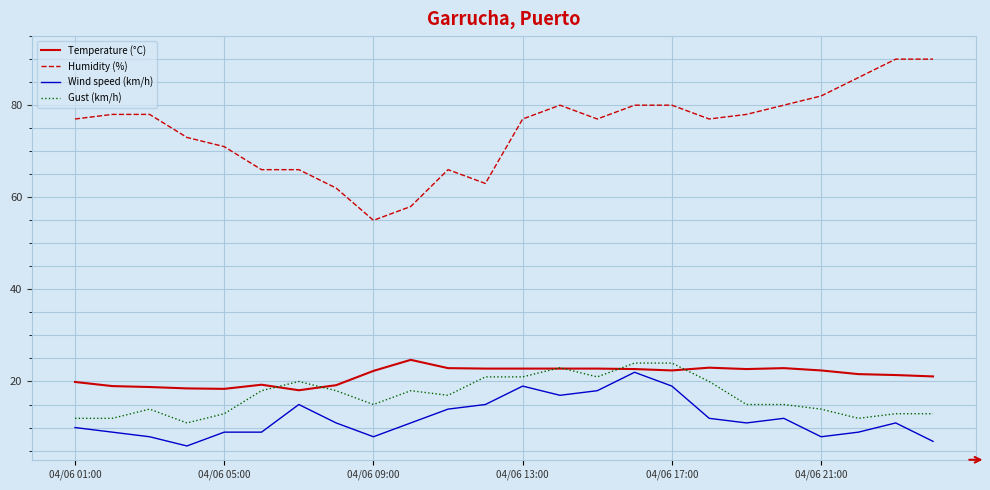

Does the chart have visible grid lines?

Yes